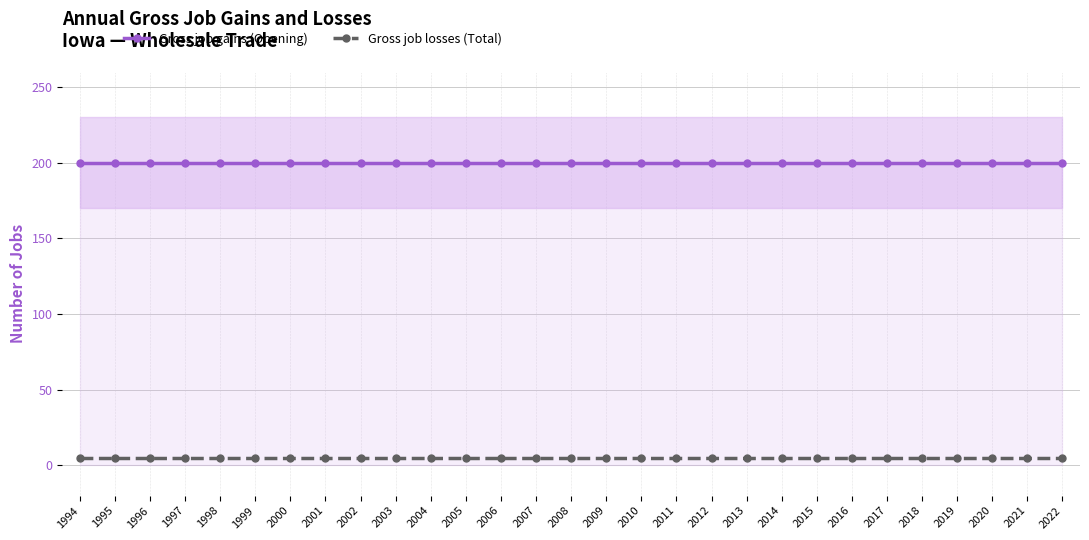

Read the Gross job losses (Total) value at 2005.

5